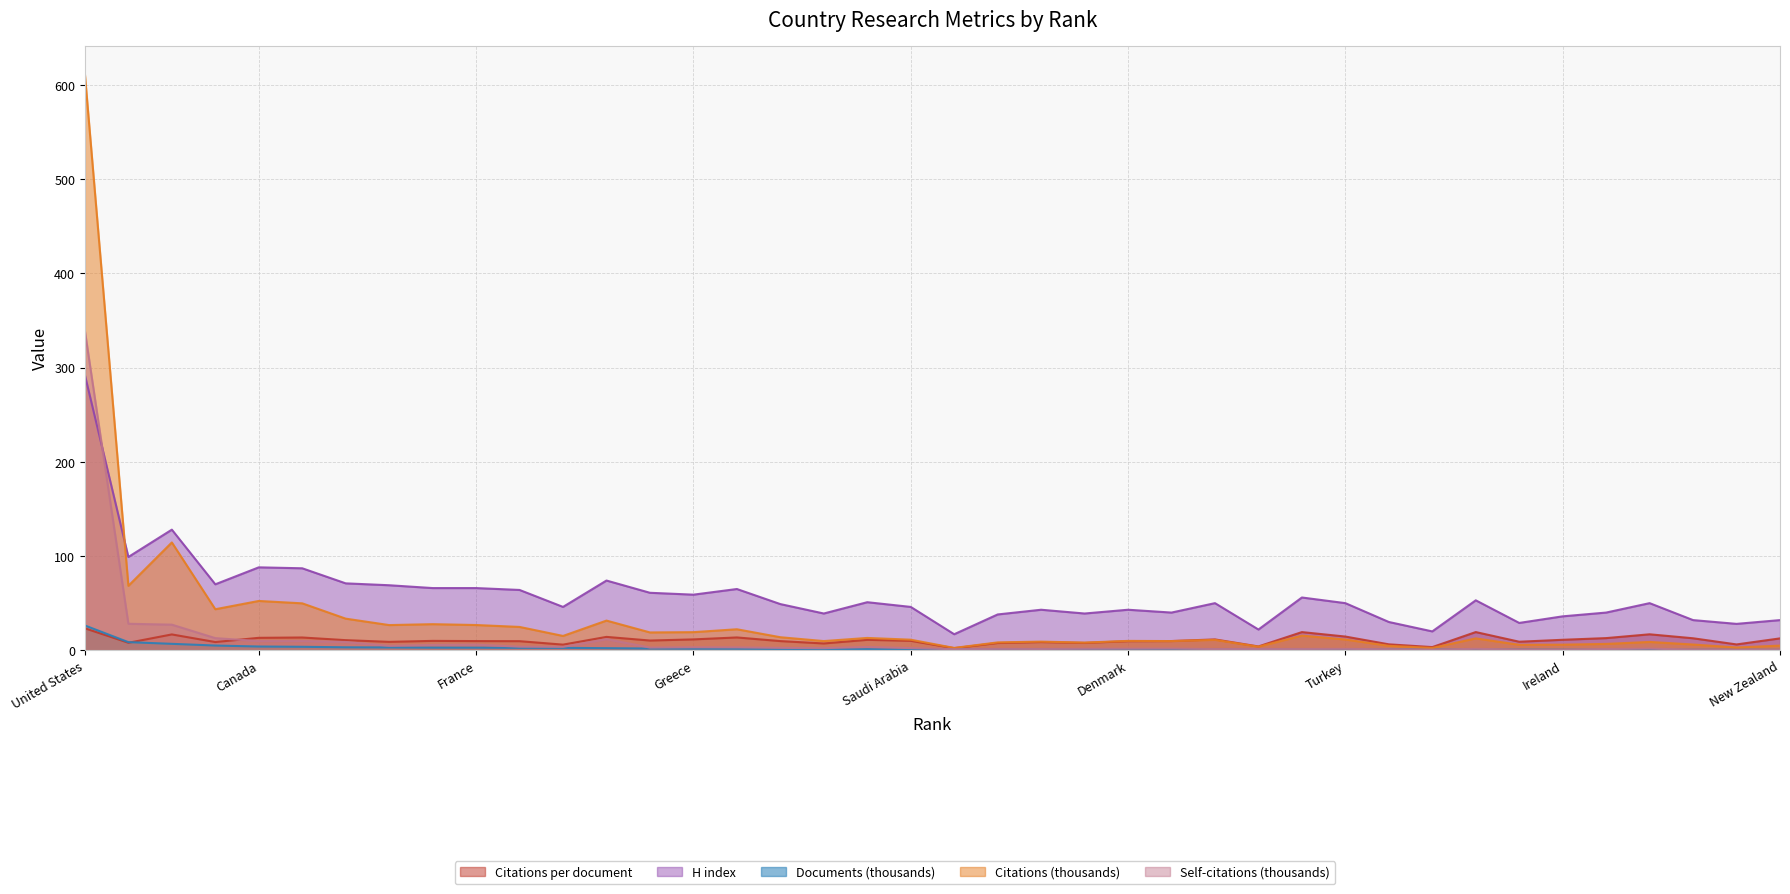

At how many categories does at least one series exceed 377?

1